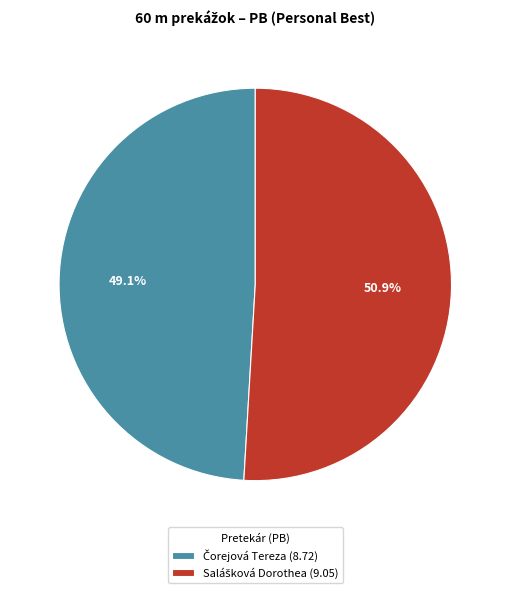

Does any single category account for the majority?

Yes